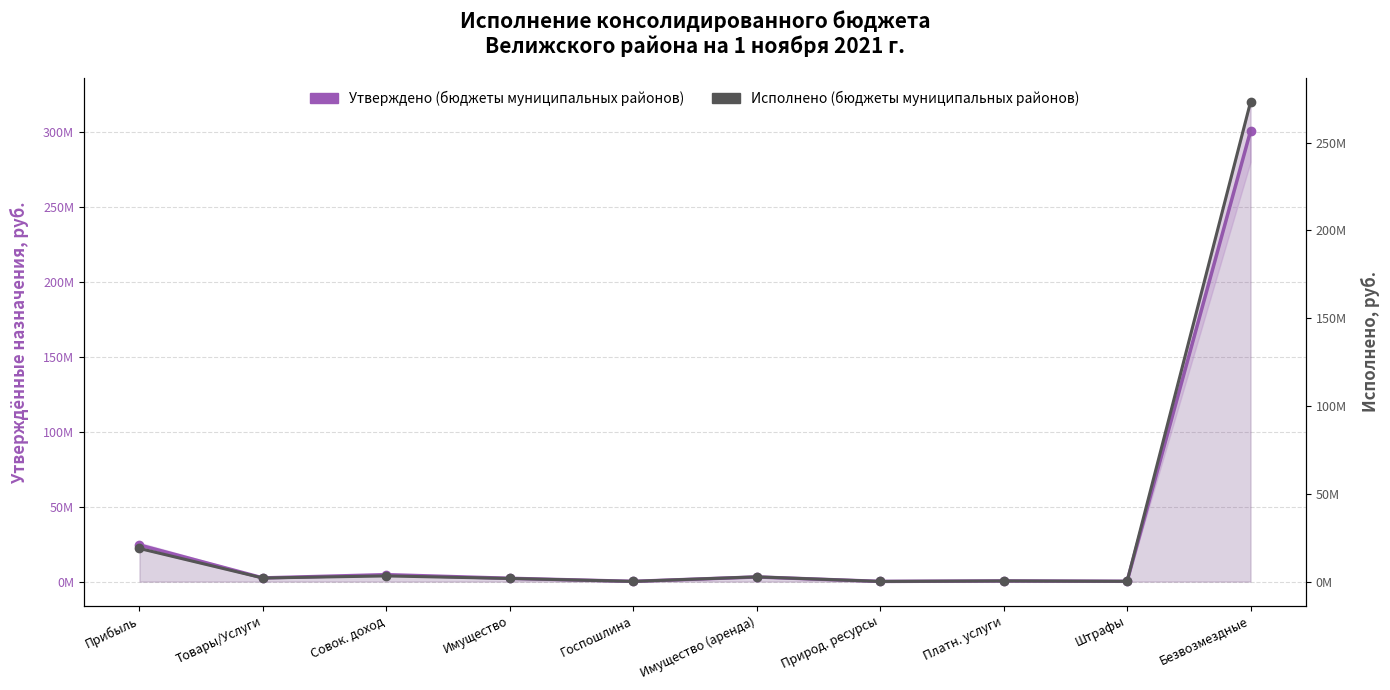

Where is Утверждено (бюджеты муниципальных районов) nearest to the value 150384046?

Прибыль